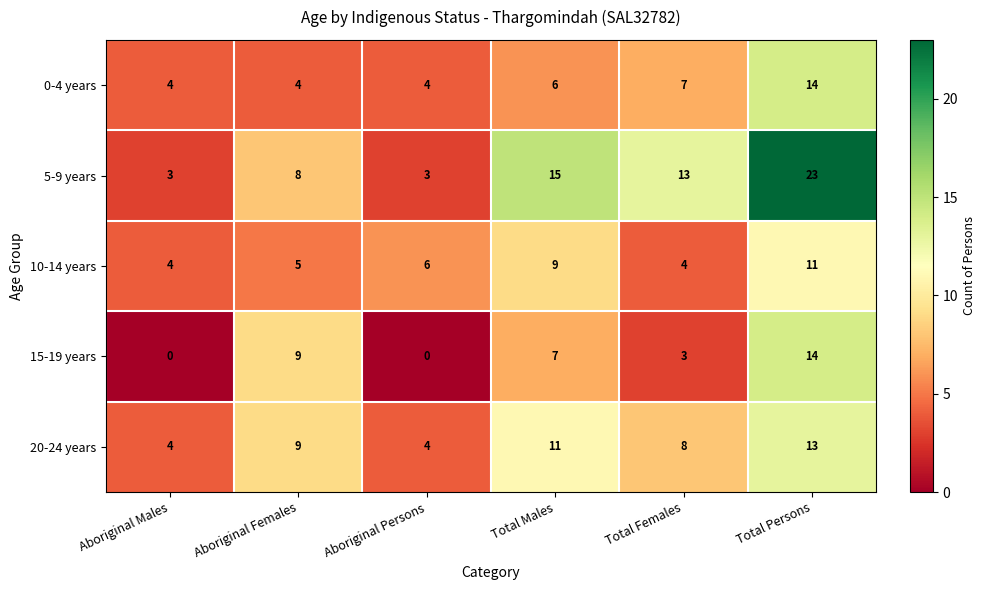

True or false: 5-9 years has a value of 23 at Total Persons.

True